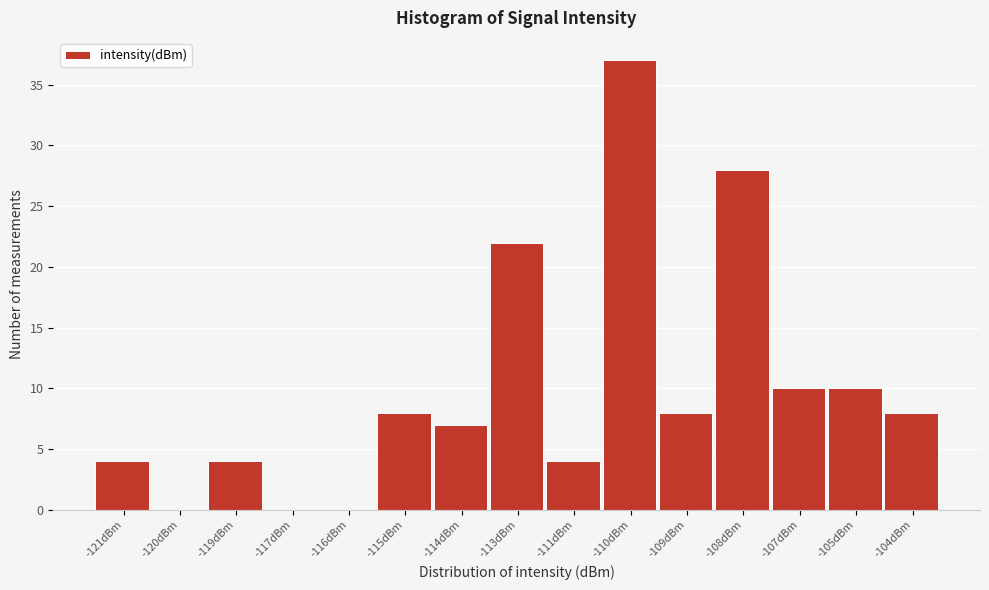

Reading left to right, list all the values displayed in this chart.

-121dBm=4	-120dBm=0	-119dBm=4	-117dBm=0	-116dBm=0	-115dBm=8	-114dBm=7	-113dBm=22	-111dBm=4	-110dBm=37	-109dBm=8	-108dBm=28	-107dBm=10	-105dBm=10	-104dBm=8